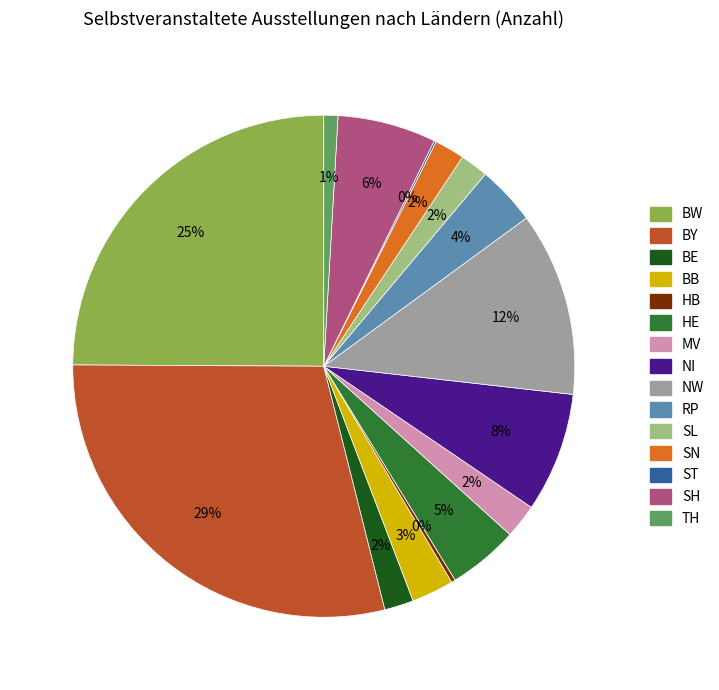

Between NI and HE, which is larger?

NI